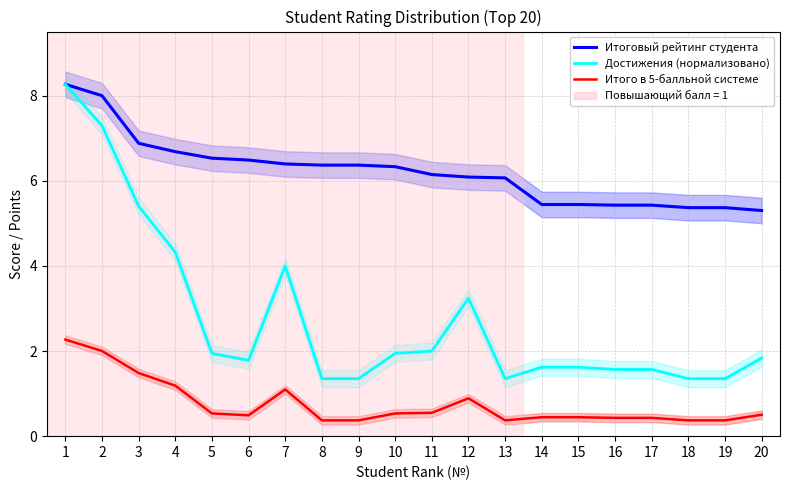

What is the value of the Итого в 5-балльной системе point at the 13th from the left?

0.4